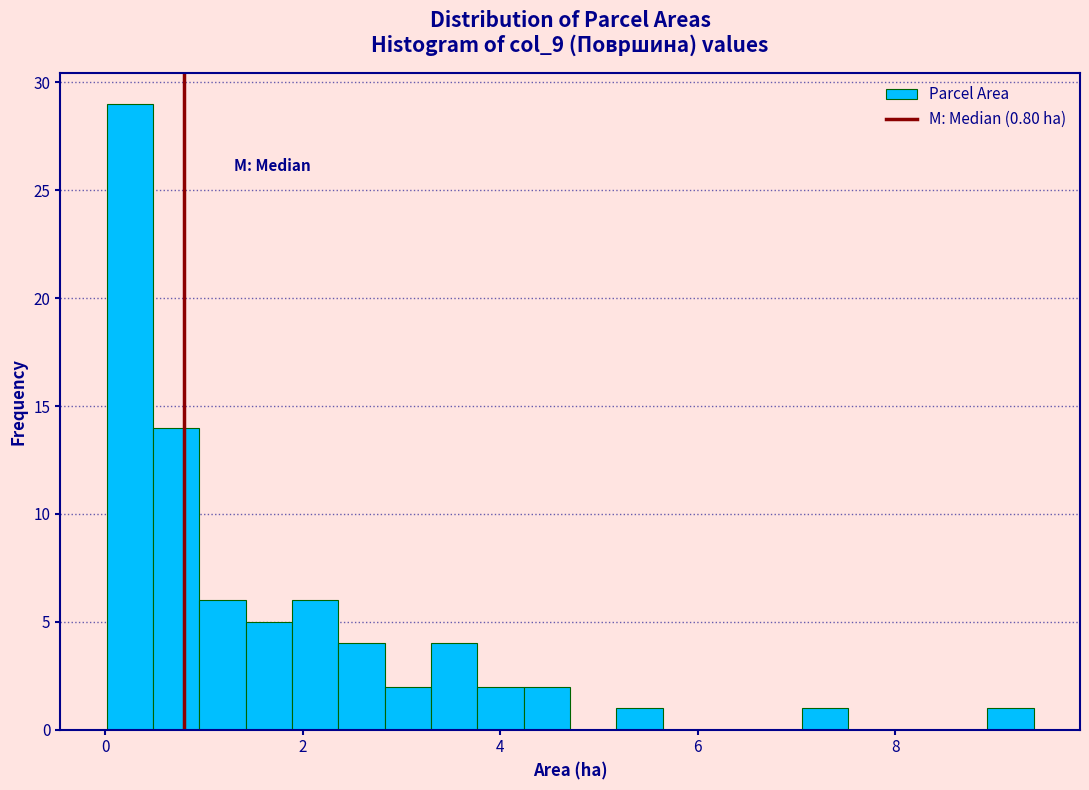

Read against the x-axis, roughly where is the centre of the tallest bar?

0.2